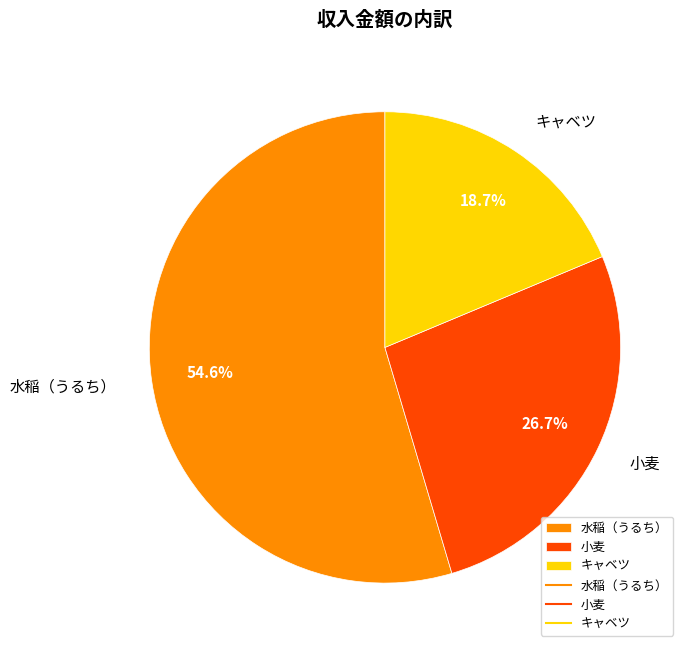

What percentage is the 小麦 slice, to the nearest percent?

27%